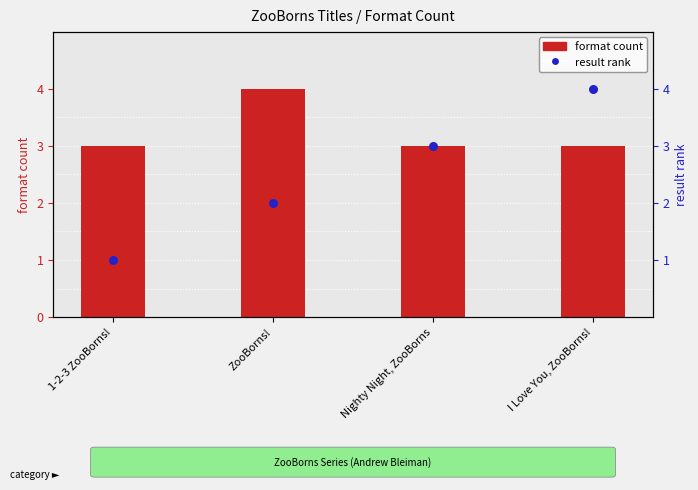

Which series has the largest total across all categories?

format count